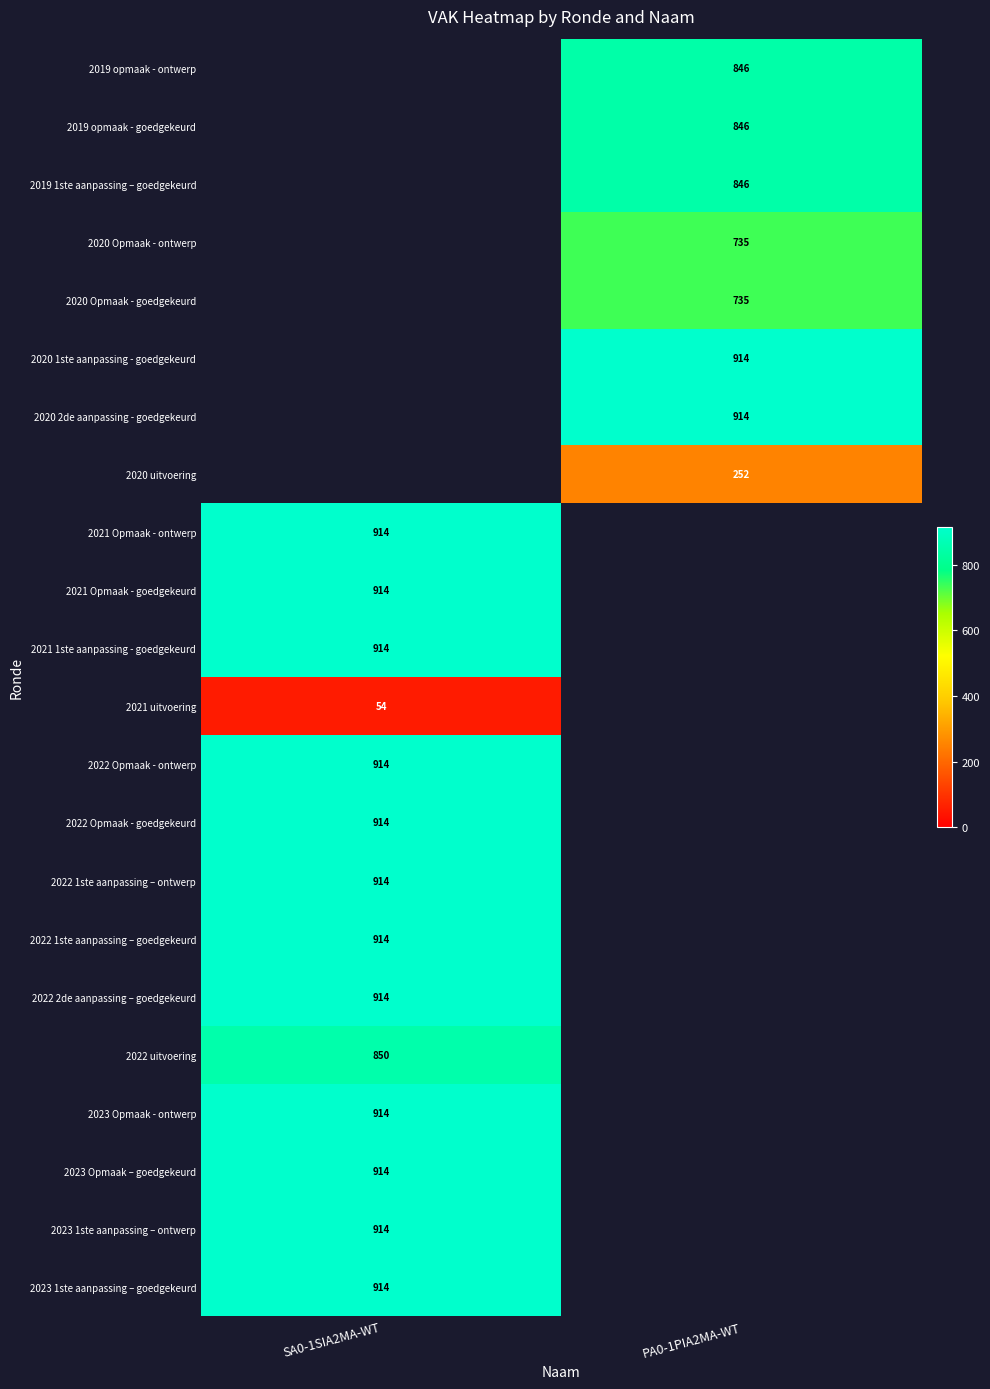

True or false: 2019 opmaak - goedgekeurd has a value of 846 at PA0-1PIA2MA-WT.

True